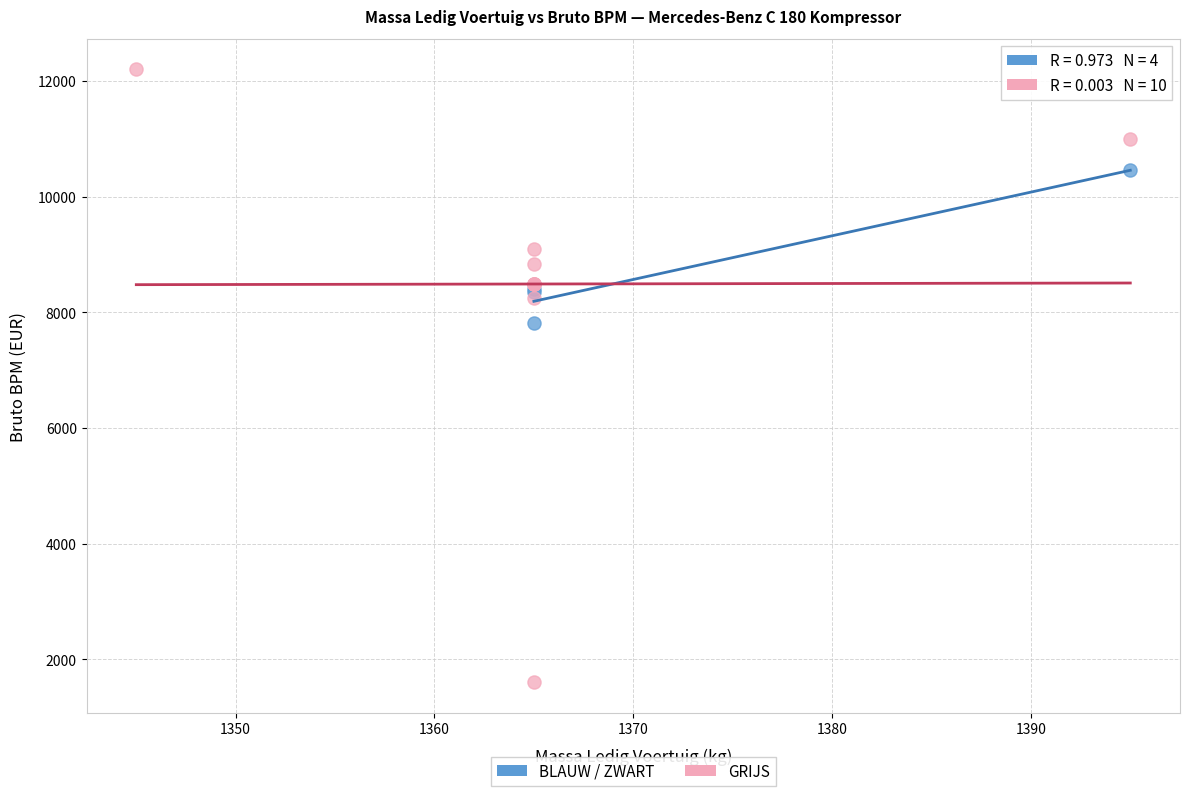

What are all the series names shown in the legend?

BLAUW / ZWART, GRIJS